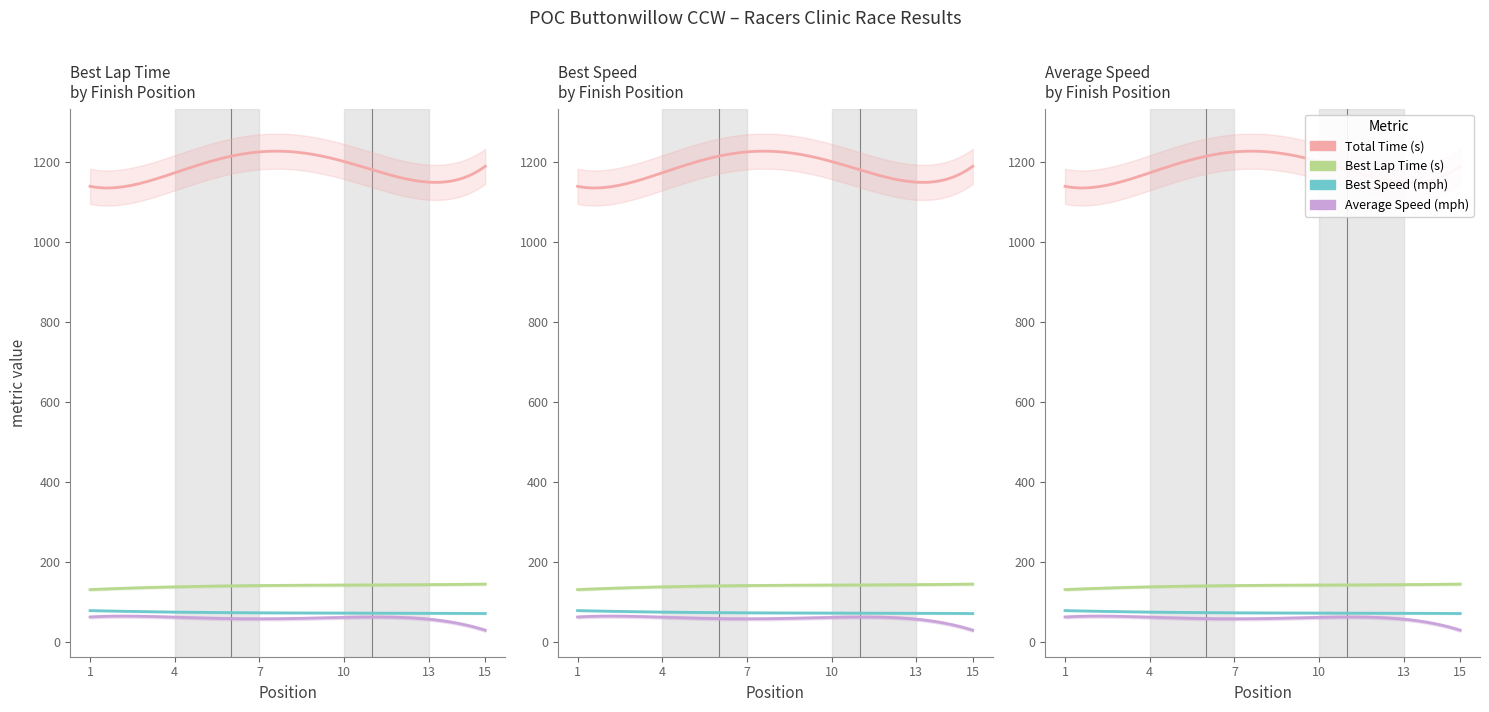

True or false: Total Time (s) and Best Lap Time (s) cross at least once.

False